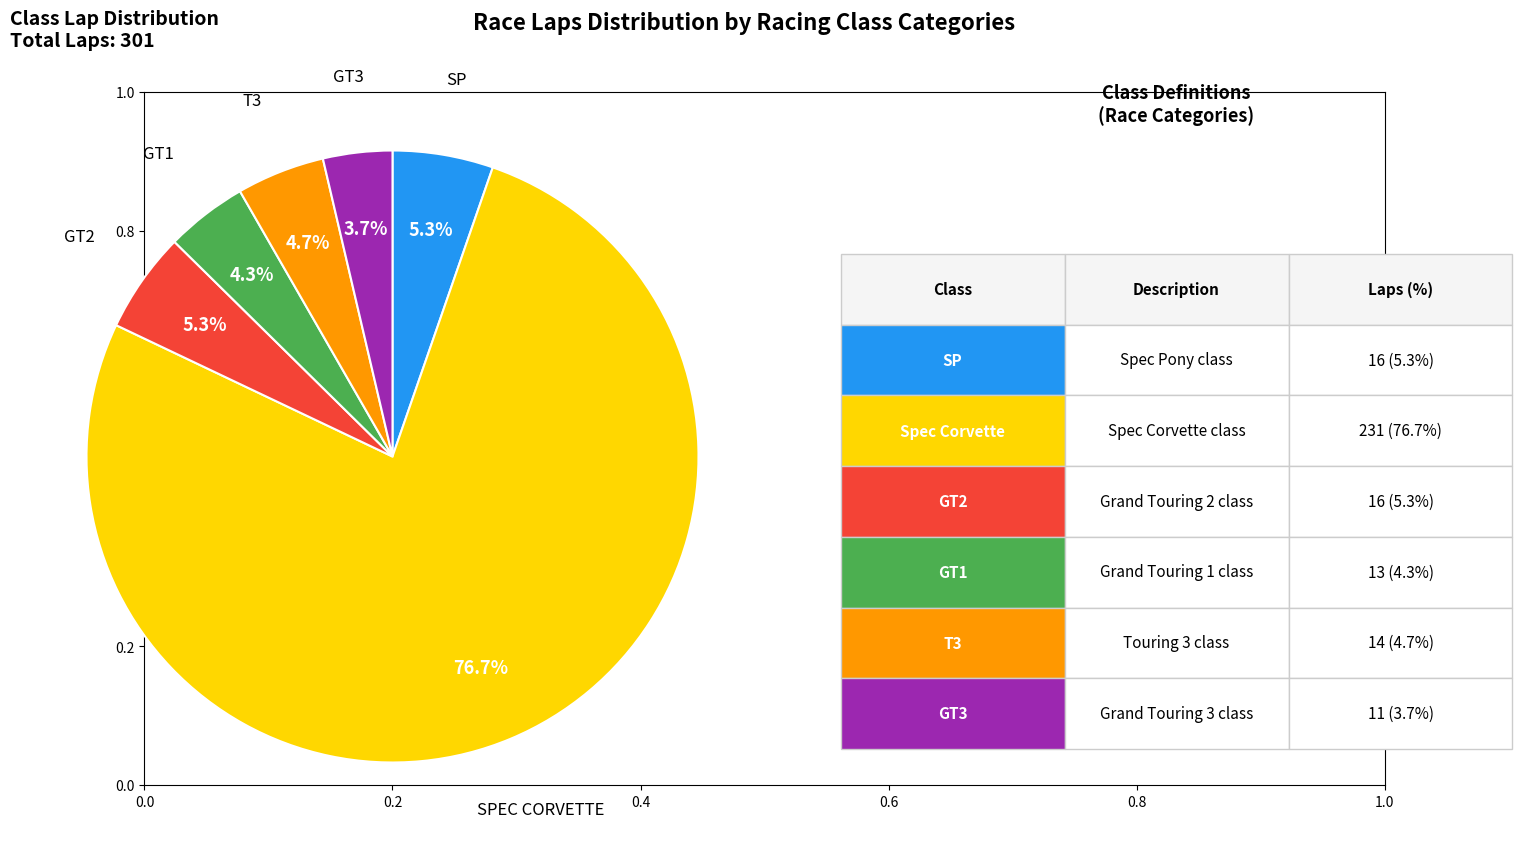

Is there a majority slice in this chart?

Yes